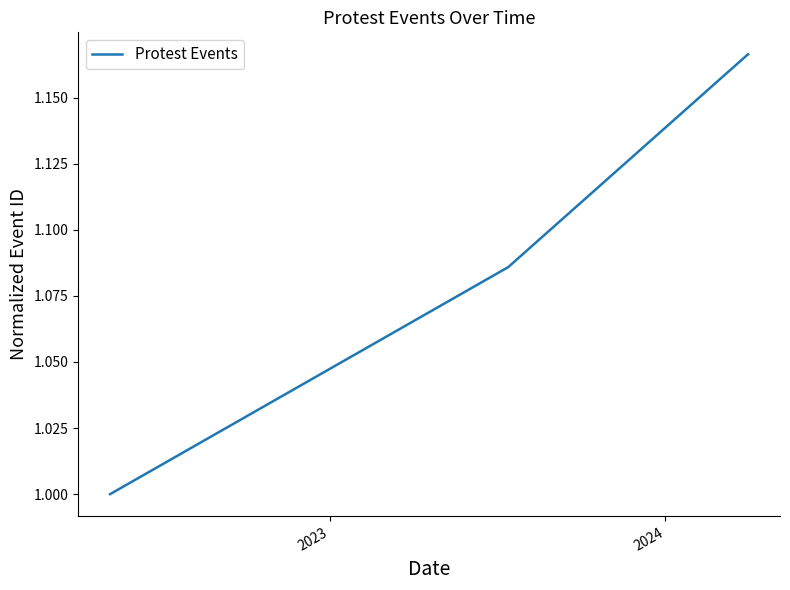

True or false: the data has more than 2 interior local peaks.

False